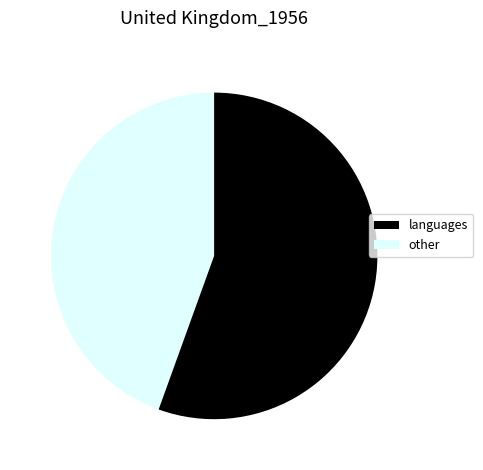

Is there a majority slice in this chart?

Yes